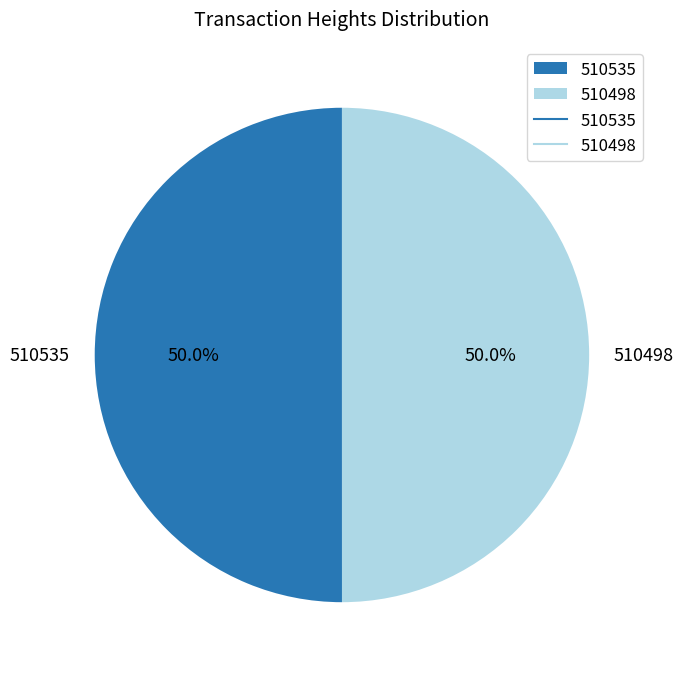

Is it true that 510498 is 50% of the pie?

True